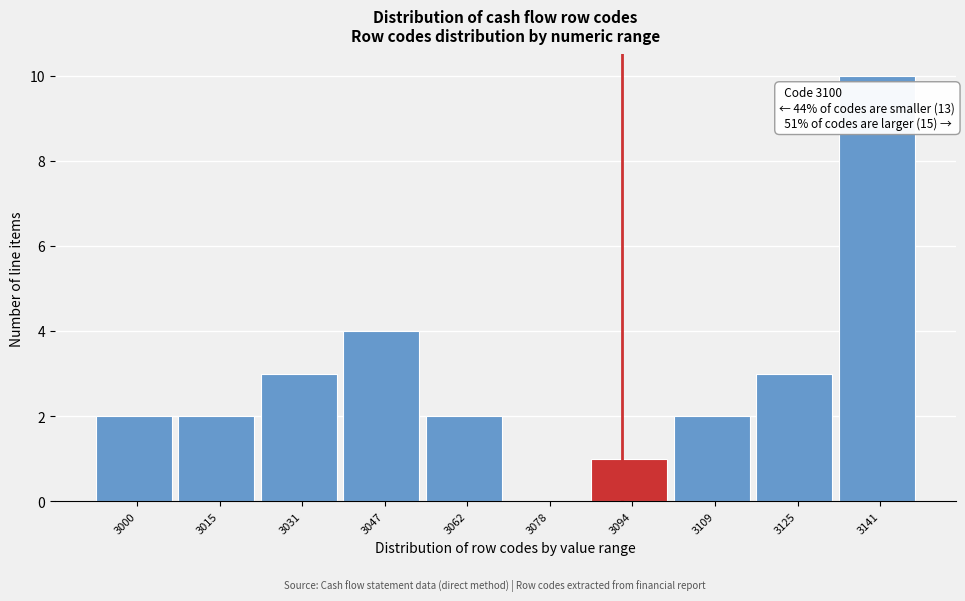

Reading right to left, what are all the values shown in this chart?

3141=10	3125=3	3109=2	3094=1	3078=0	3062=2	3047=4	3031=3	3015=2	3000=2